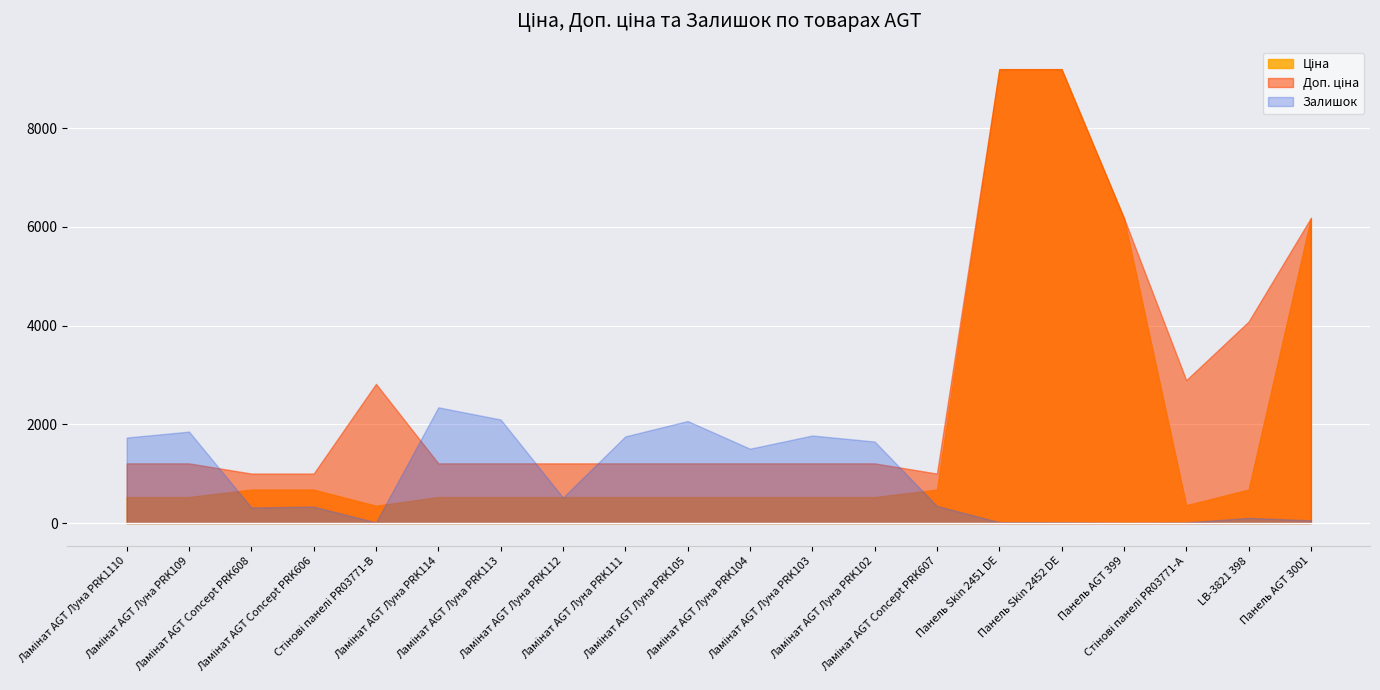

Between which two adjacent categories do Залишок and Доп. ціна first intersect?

Ламінат AGT Луна PRK109 and Ламінат AGT Concept PRK608